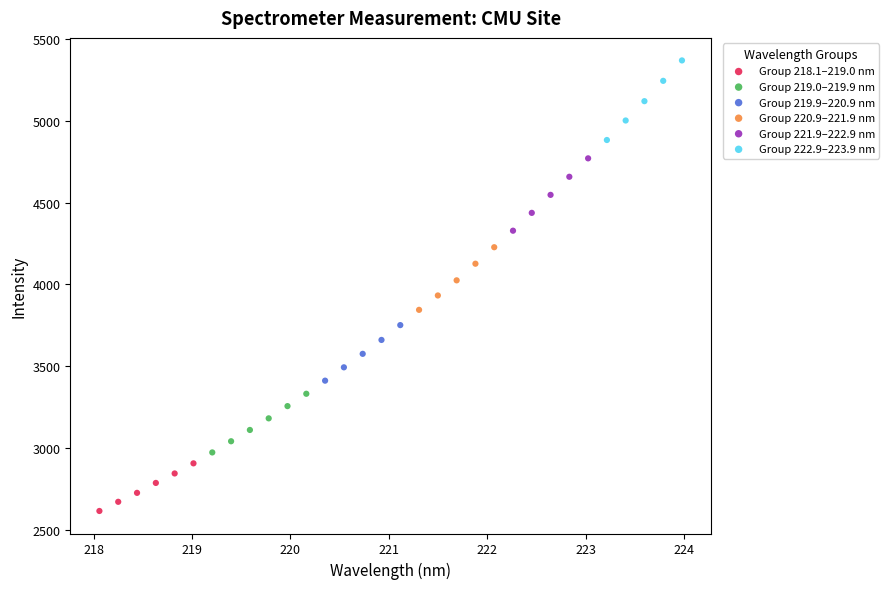

Which series reaches the minimum Y coordinate?

Group 218.1–219.0 nm